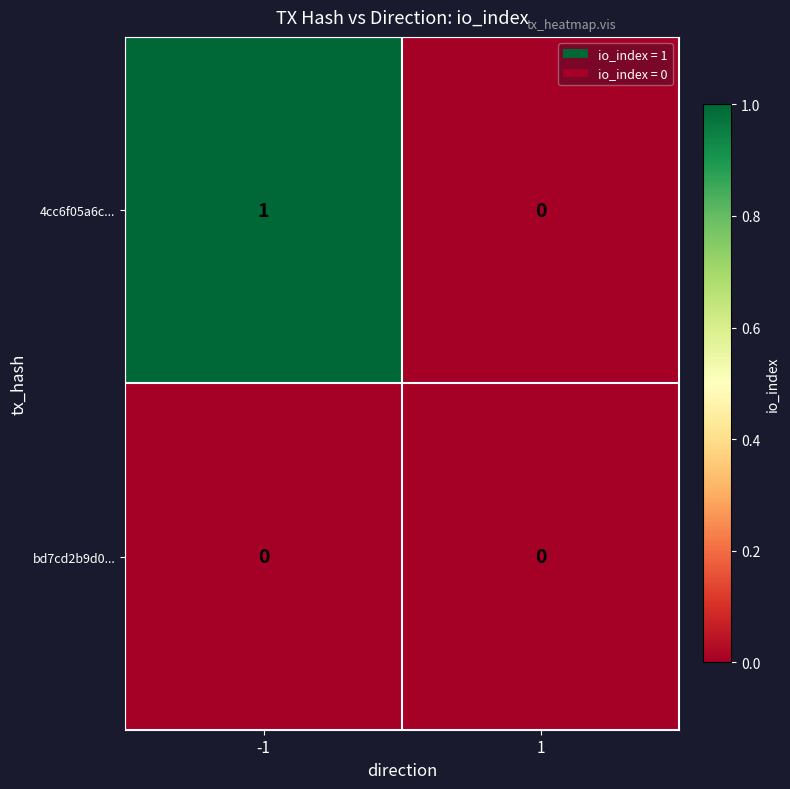

Reading left to right, list all the values displayed in this chart.

4cc6f05a6c...: -1=1	1=0
bd7cd2b9d0...: -1=0	1=0